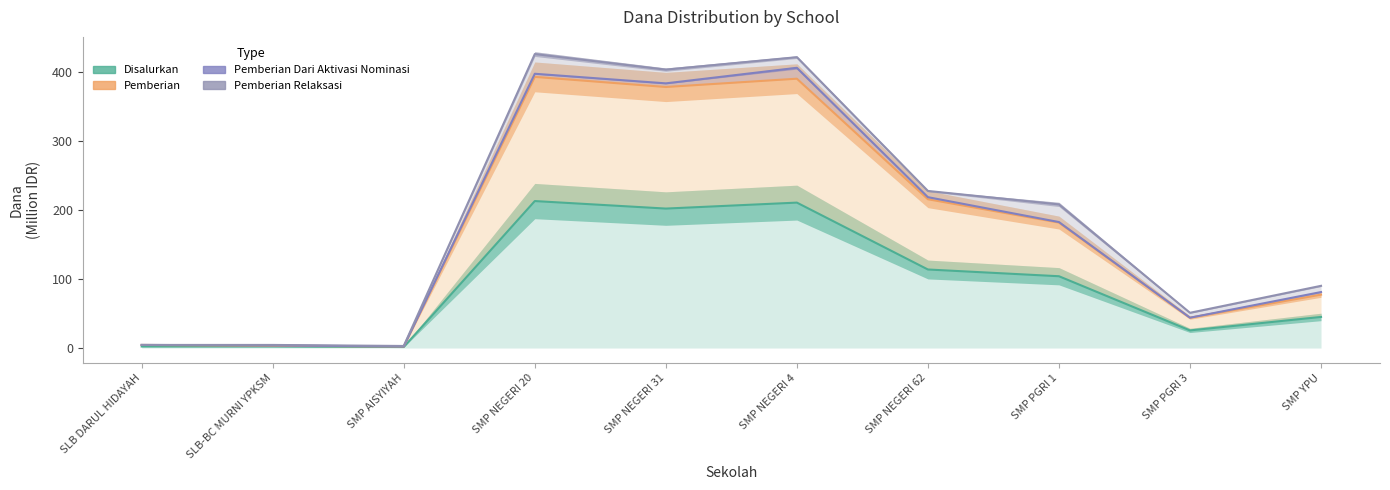

What position from the left is SMP PGRI 1?

8